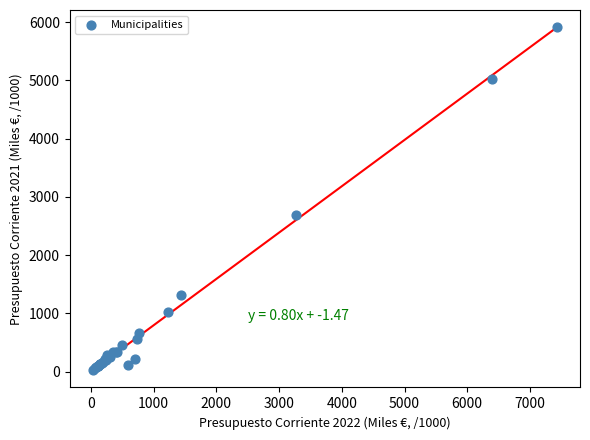

What Y value in the scatter plot is closest to 2967?

2691.3